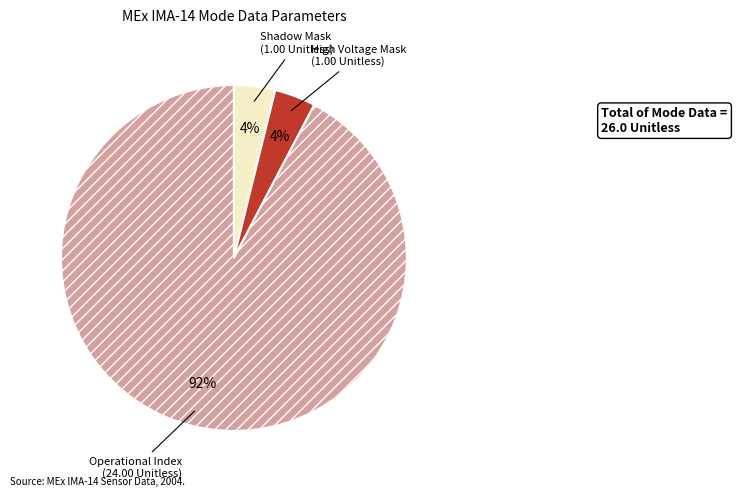

Is there any slice that represents more than half of the pie?

Yes